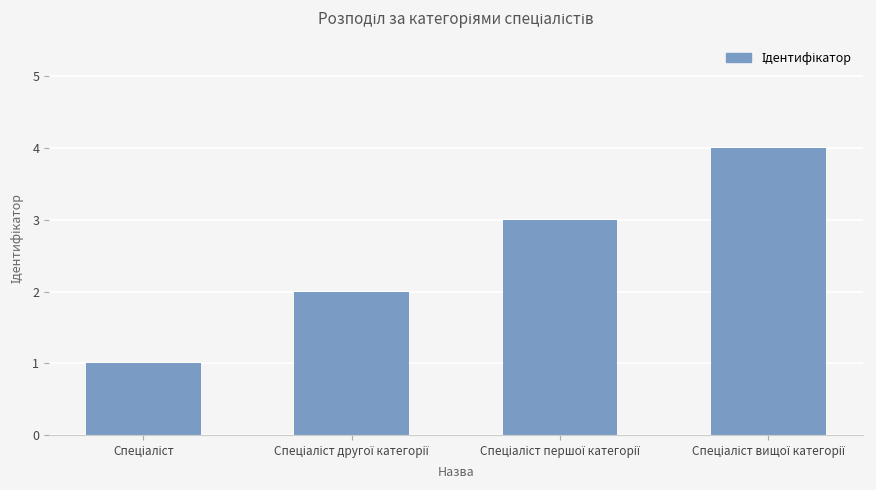

What is the greatest value displayed?

4